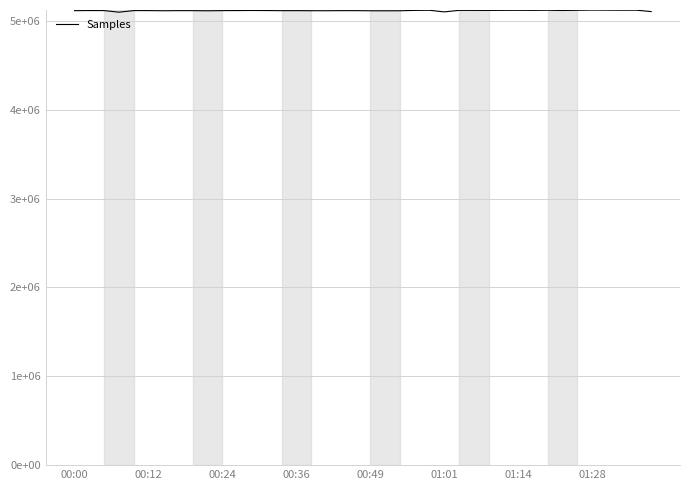

What is the average value?

5114626